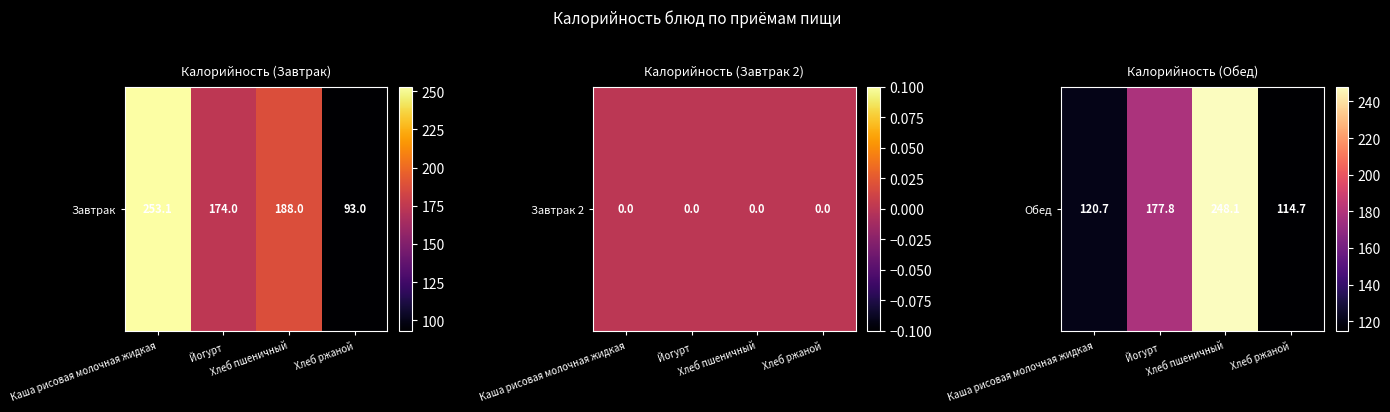

Reading left to right, what are all the values shown in this chart?

Каша рисовая молочная жидкая=120.7	Йогурт=177.8	Хлеб пшеничный=248.1	Хлеб ржаной=114.7